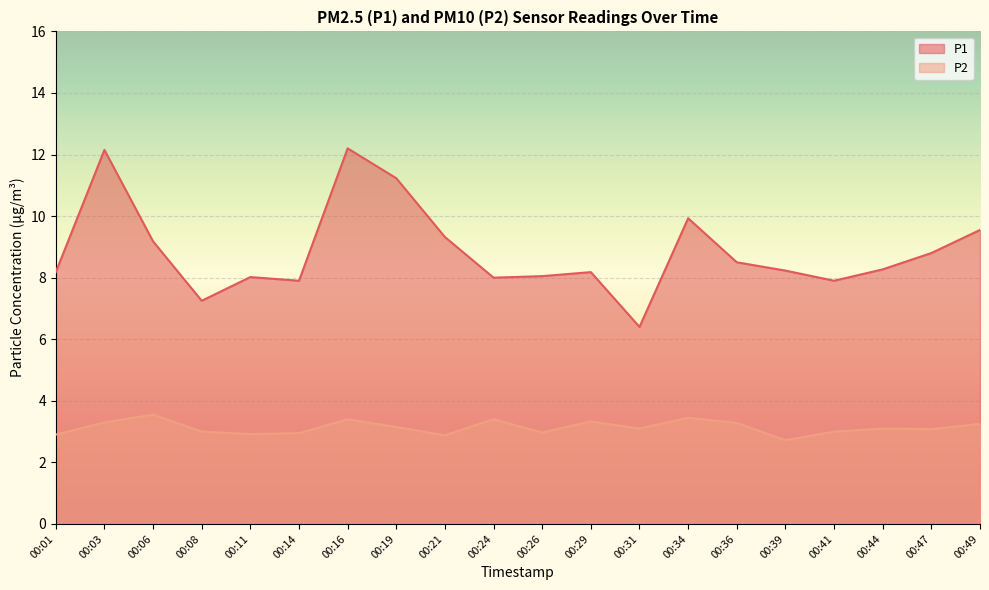

What is the value of the P2 point at the 7th from the left?

3.4